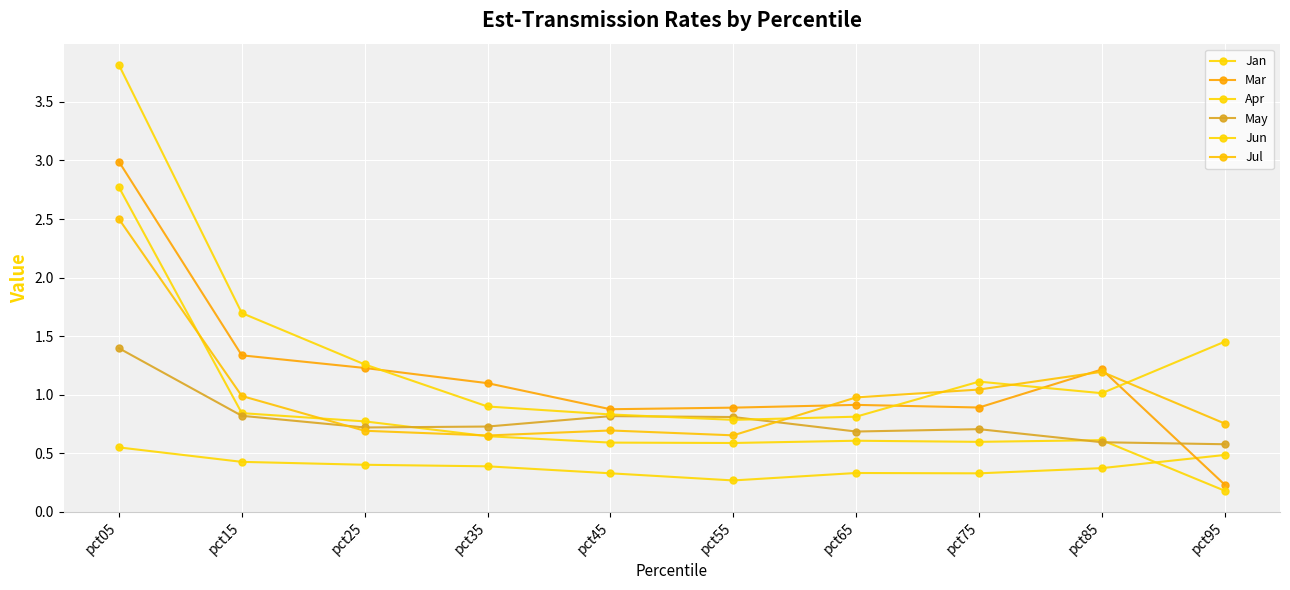

In Mar, how many points are lower than both neighbors (excluding endpoints)?

2